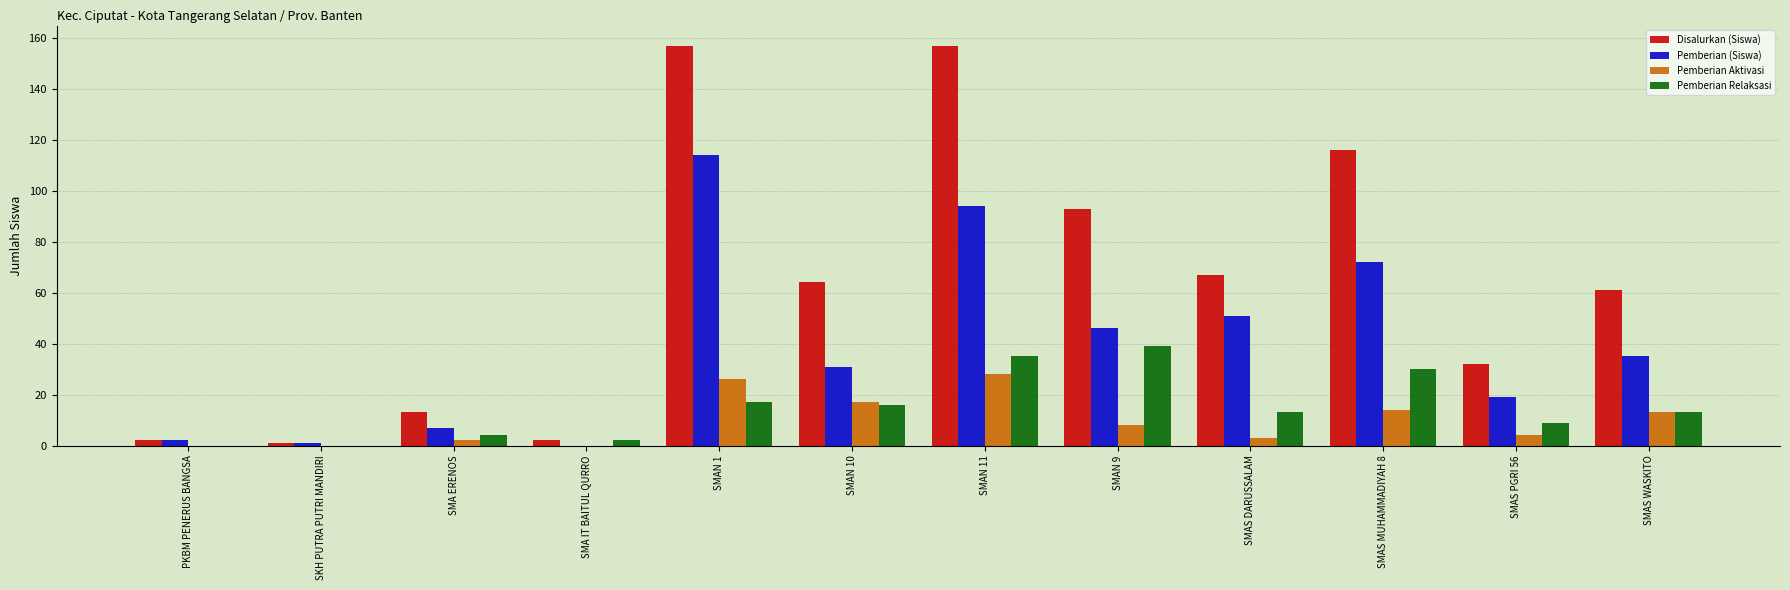

Which series has the largest total across all categories?

Disalurkan (Siswa)